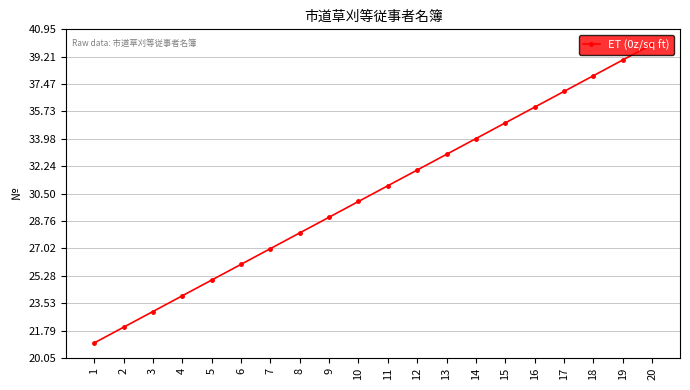

Approximately how many times larger is the value at 13 compared to 10?

1.1